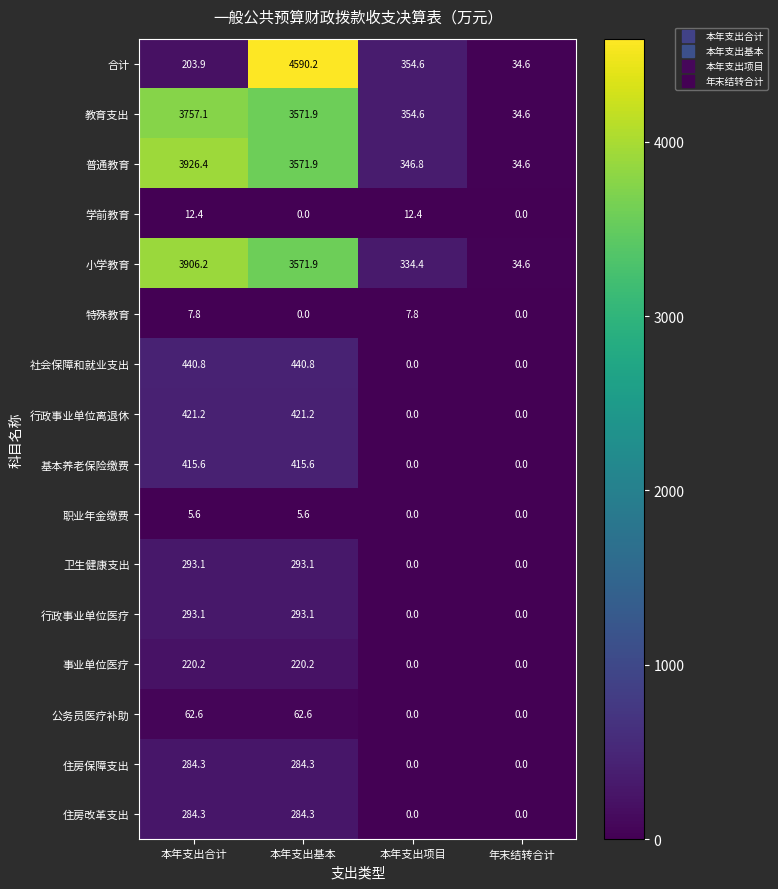

At which category does the chart reach its peak across all series?

本年支出基本